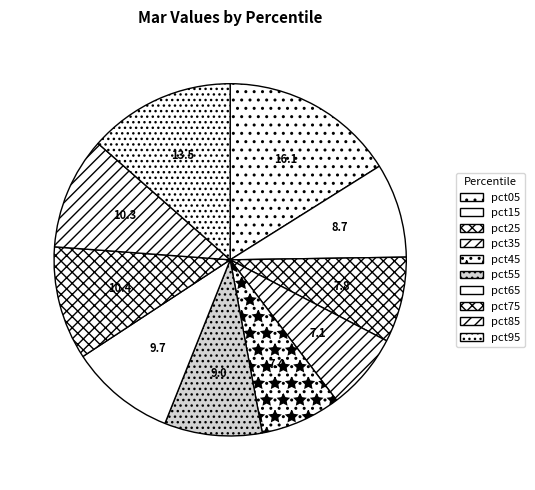

True or false: pct35 accounts for 7% of the total.

True